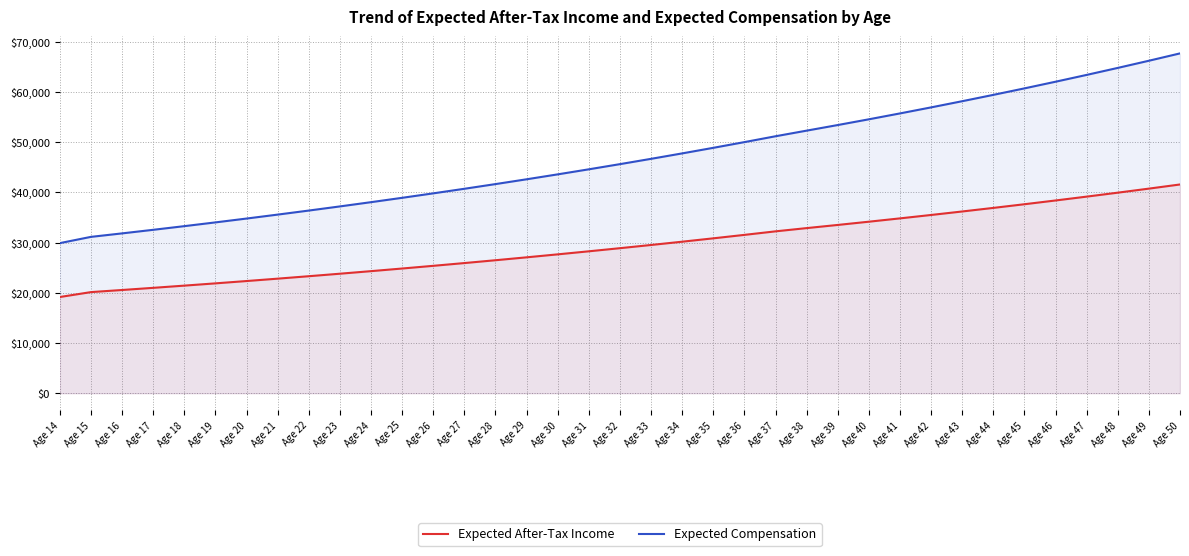

What is the difference between the maximum and minimum values in the Expected Compensation series?

37769.9